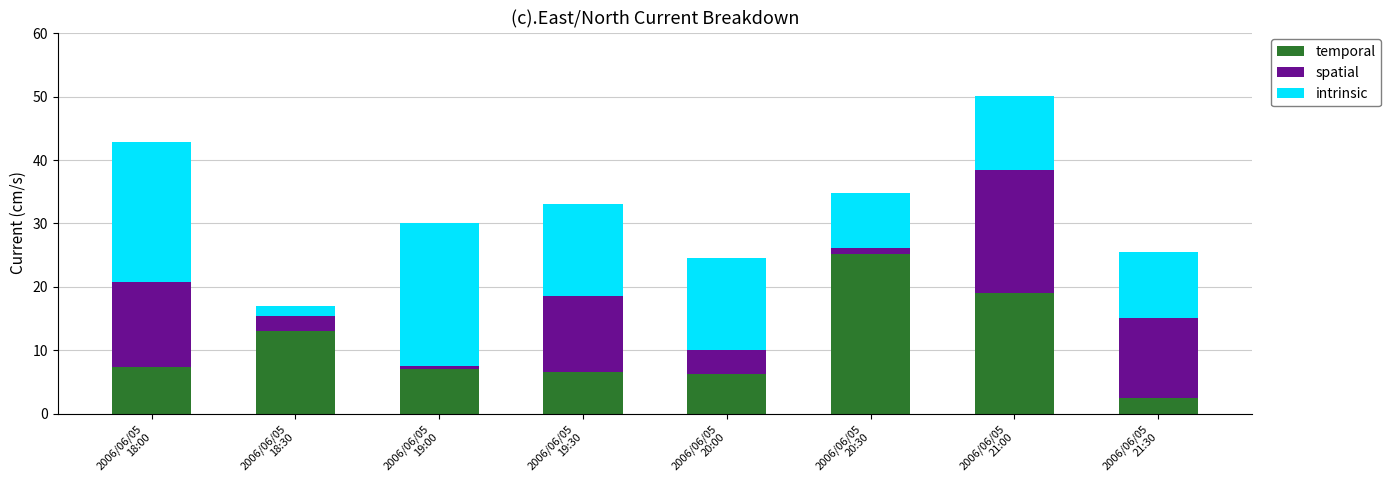

What is the minimum value for temporal?

2.5